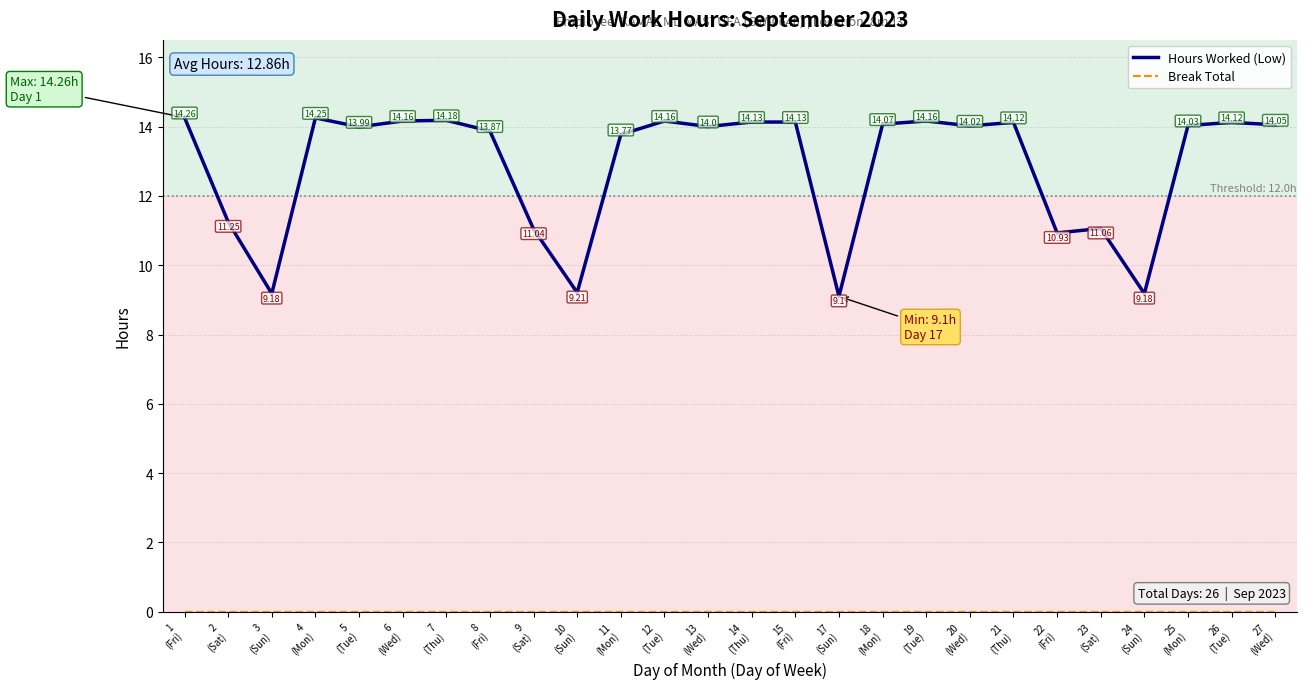

Which series has the largest range (max minus min)?

Hours Worked (Low)